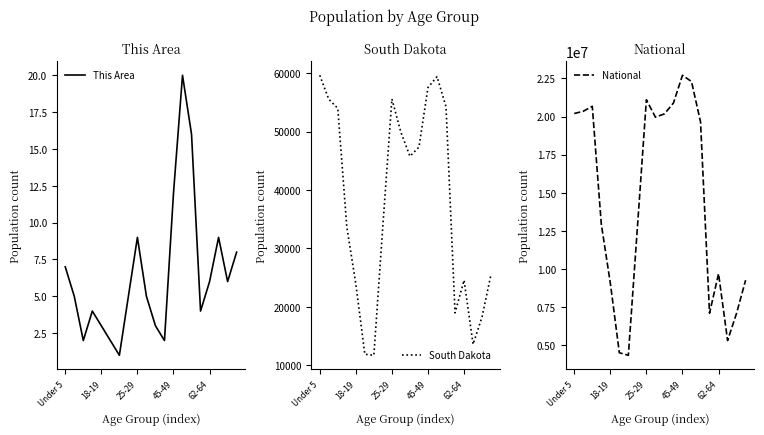

How many series are shown in this chart?

3